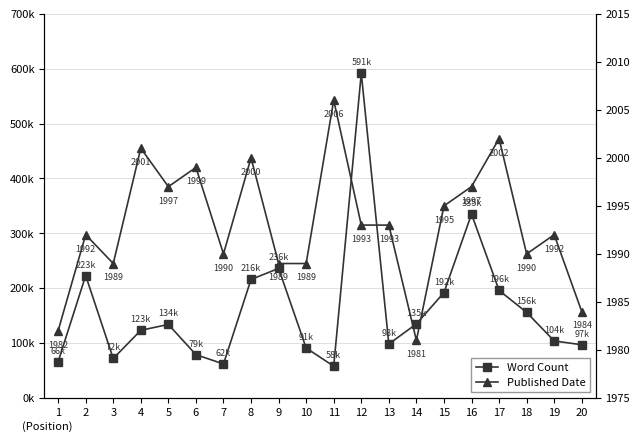

True or false: Word Count has a value of 499714 at 16.

False